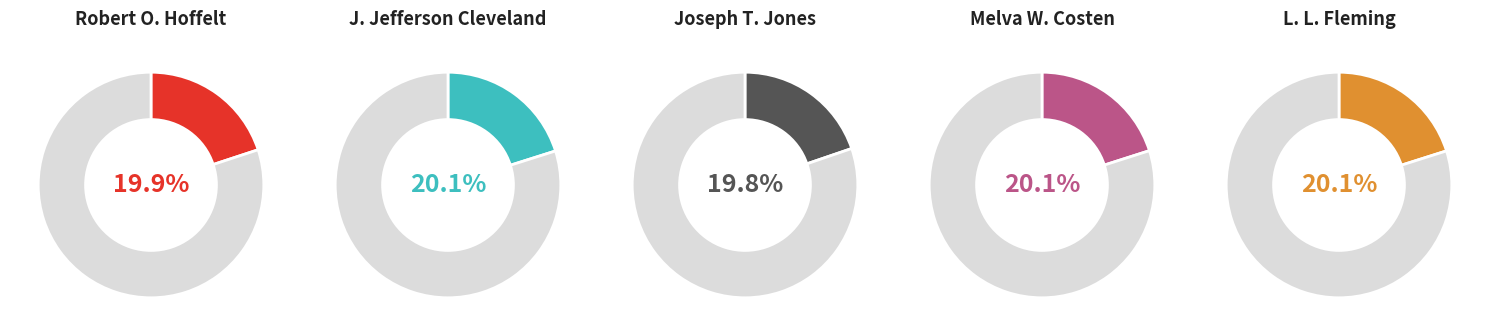

To the nearest percent, what is the combined percentage of J. Jefferson Cleveland and Robert O. Hoffelt?

40%